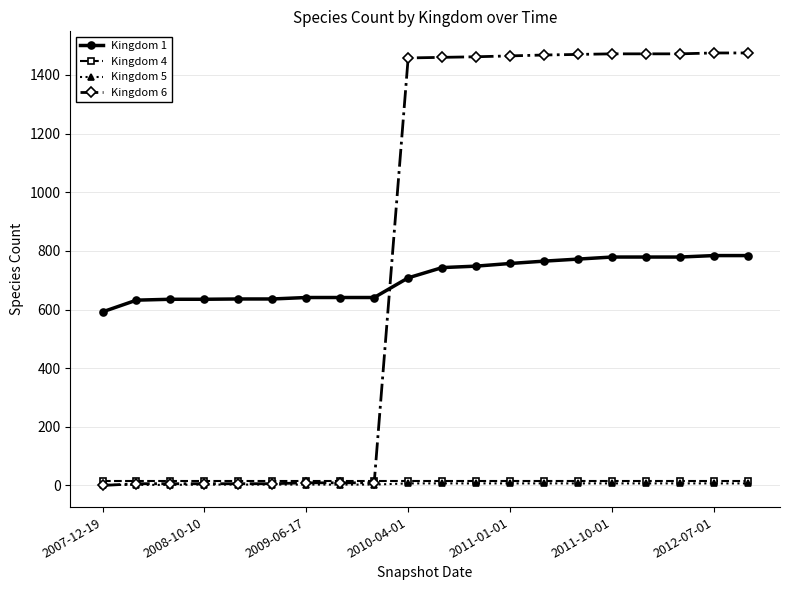

Which series has the largest range (max minus min)?

Kingdom 6